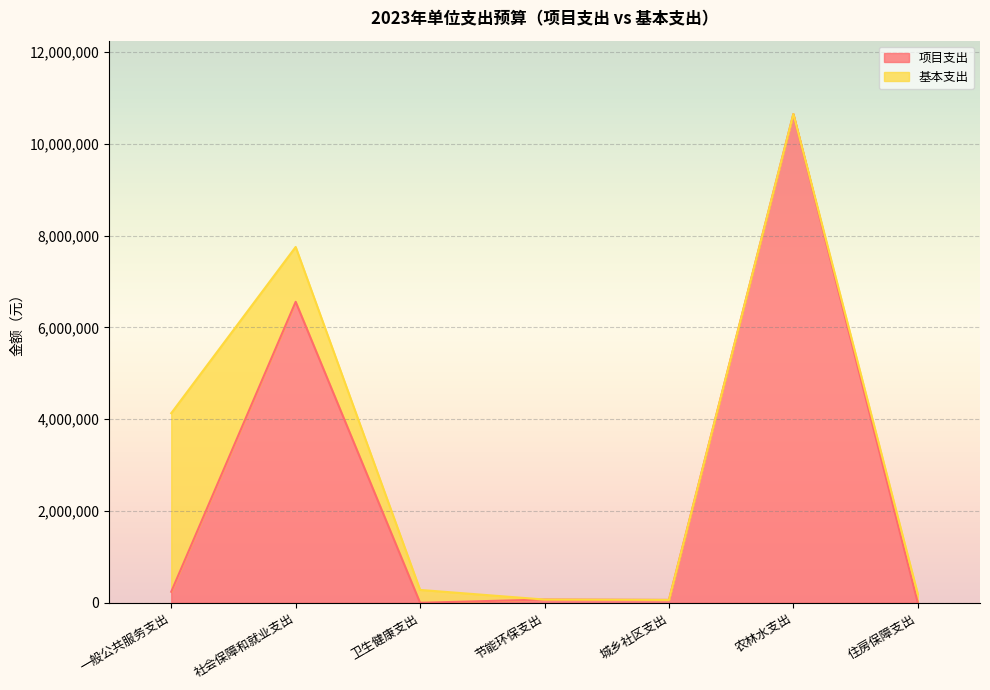

What is the value of the 2nd point from the left?

6558800